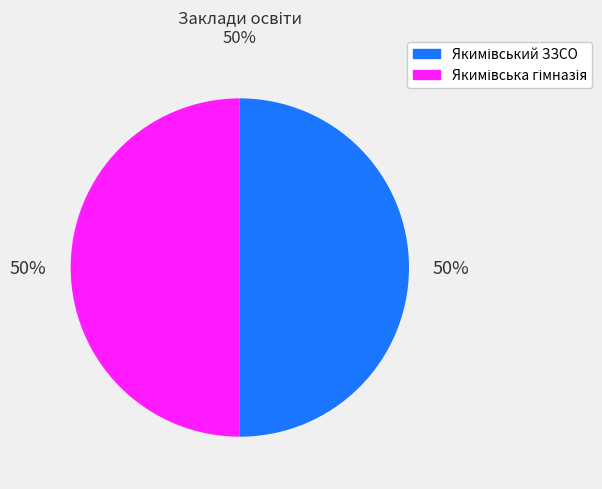

What percentage is the Якимівська гімназія slice, to the nearest percent?

50%